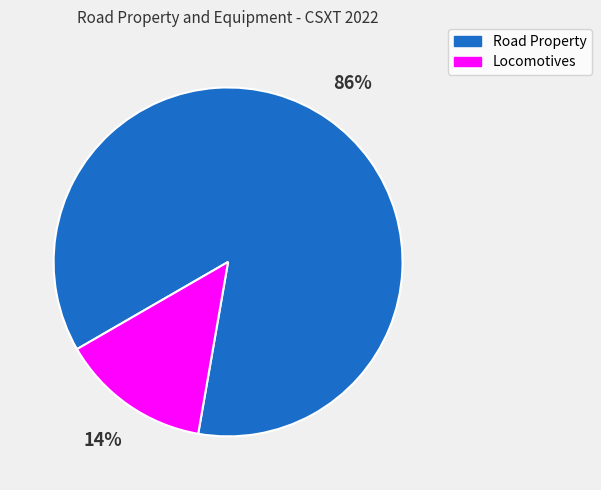

How many segments does this pie chart have?

2